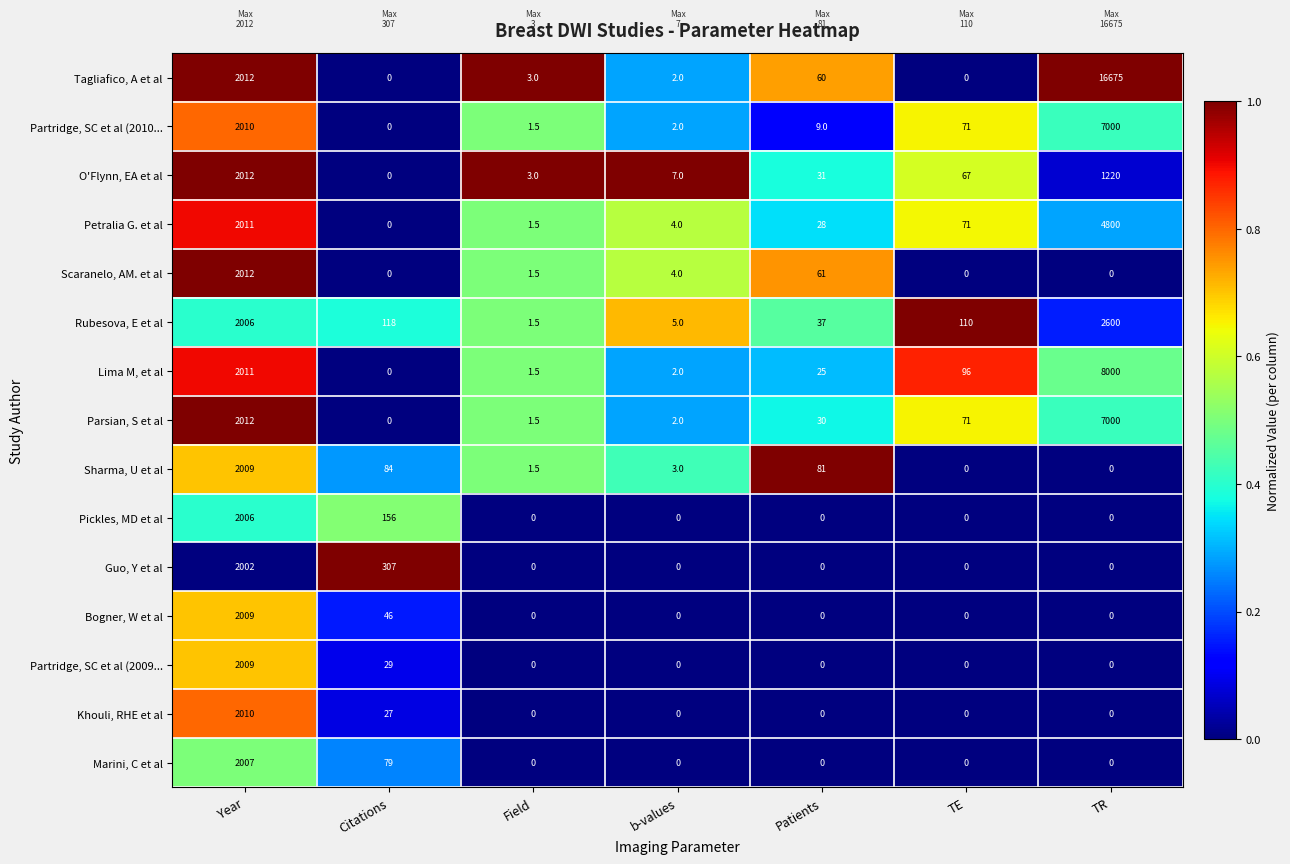

At which label does Khouli, RHE et al reach its peak?

Year